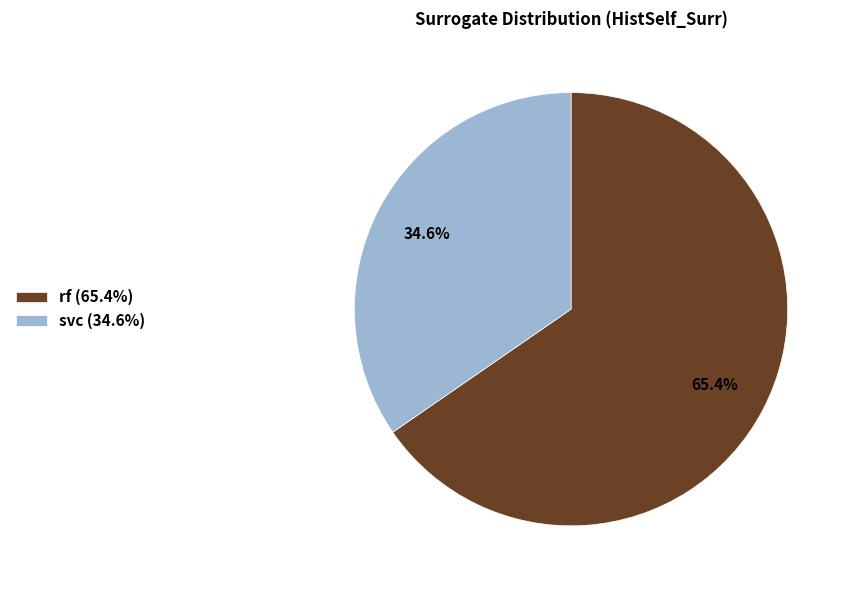

To the nearest percent, what percentage of the pie is svc?

35%